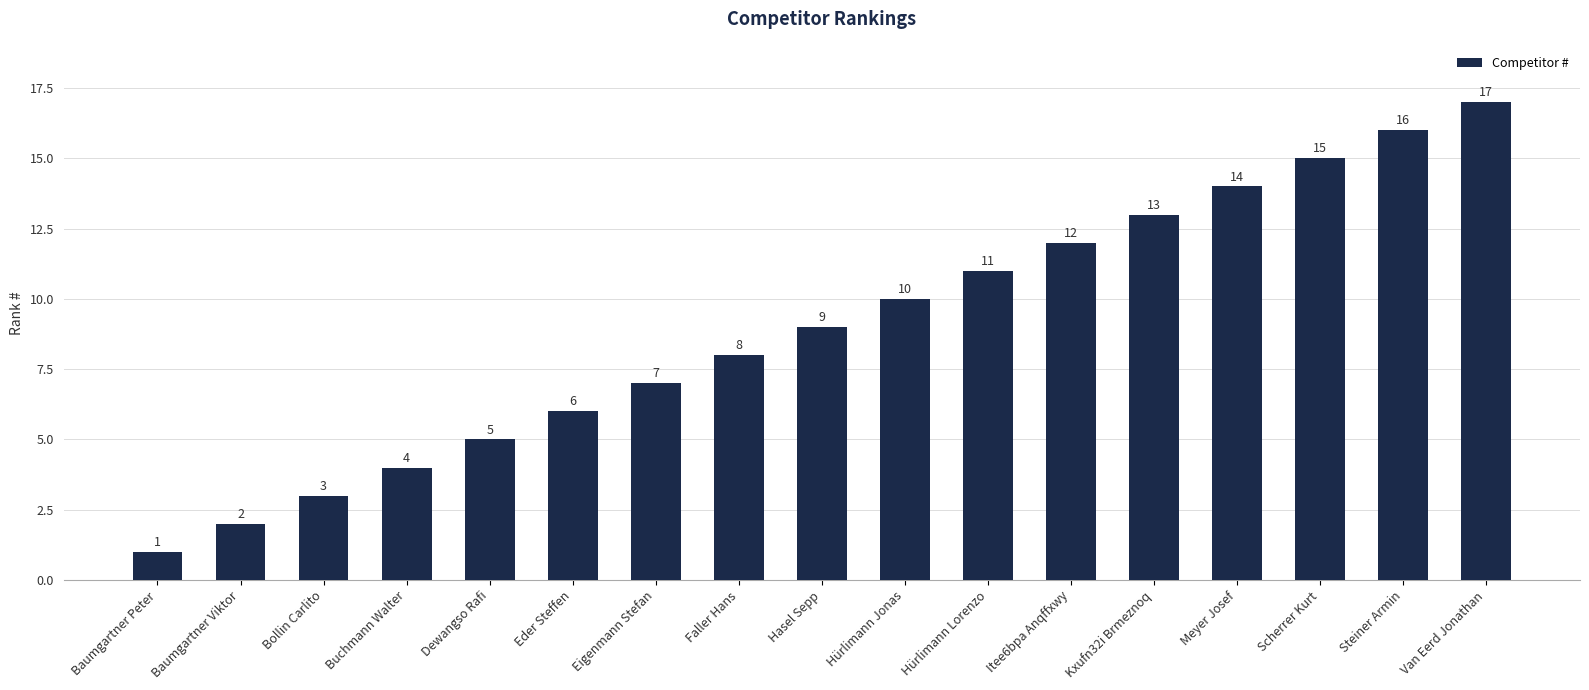

At which label is the value closest to 9?

Hasel Sepp